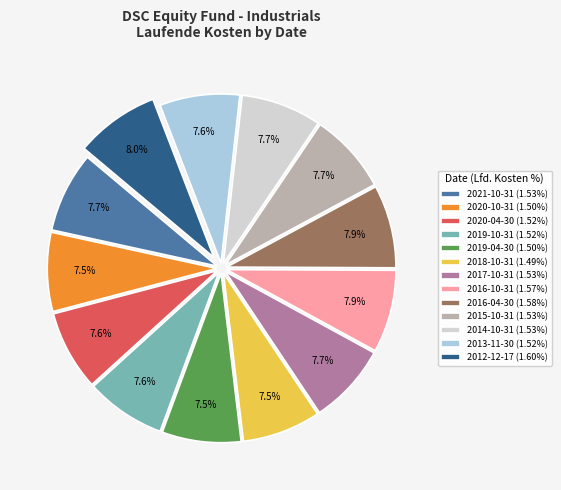

Is the sum of 2020-04-30 (1.52%) and 2015-10-31 (1.53%) greater than half?

No